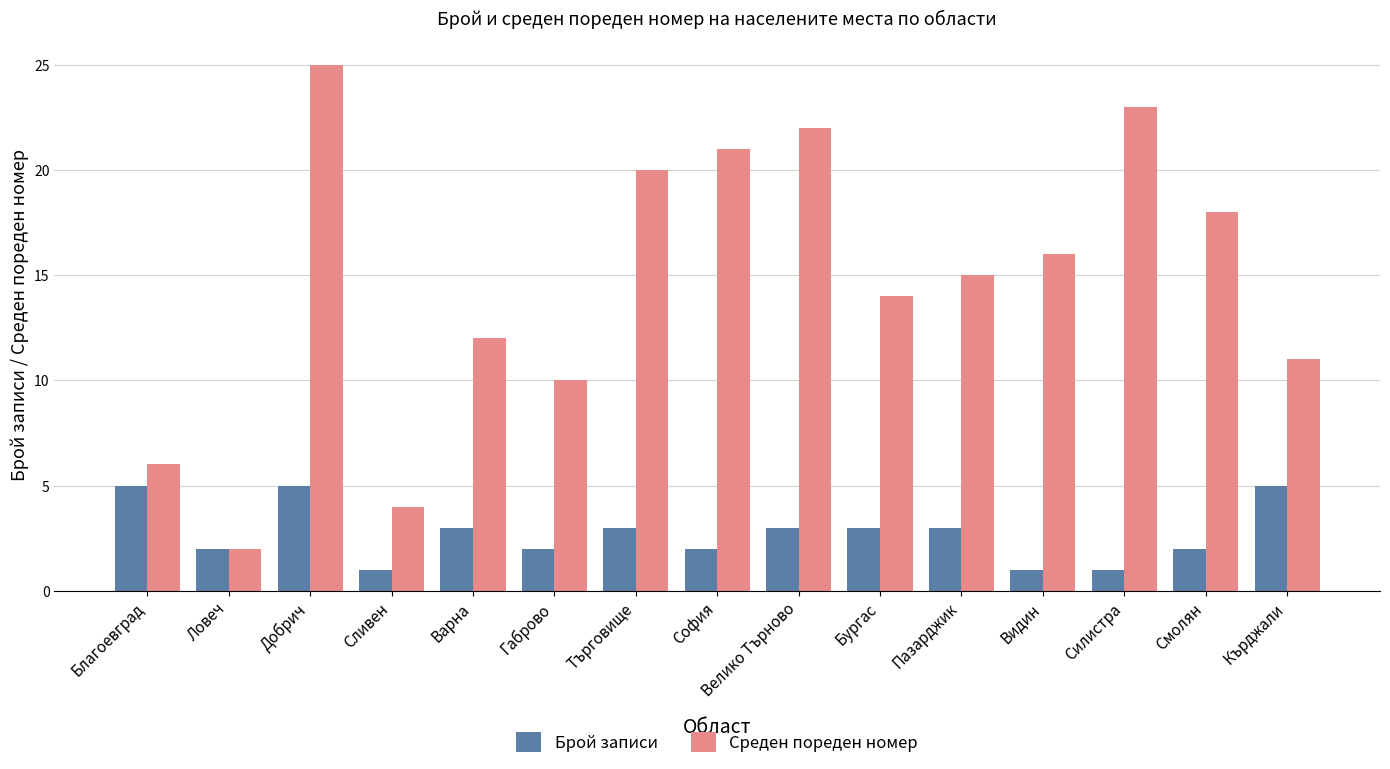

What is the difference between the maximum and minimum values in the Среден пореден номер series?

23